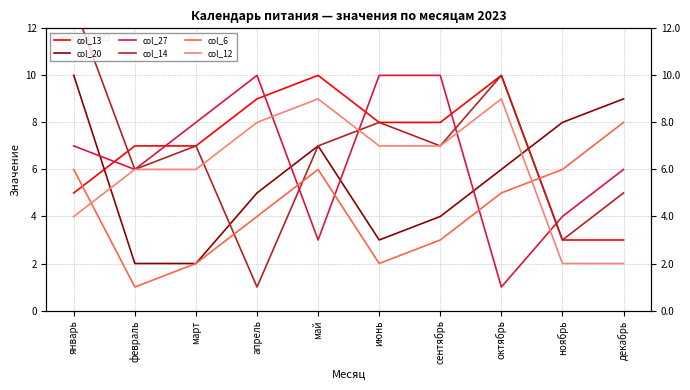

Between апрель and октябрь, which is larger?

октябрь